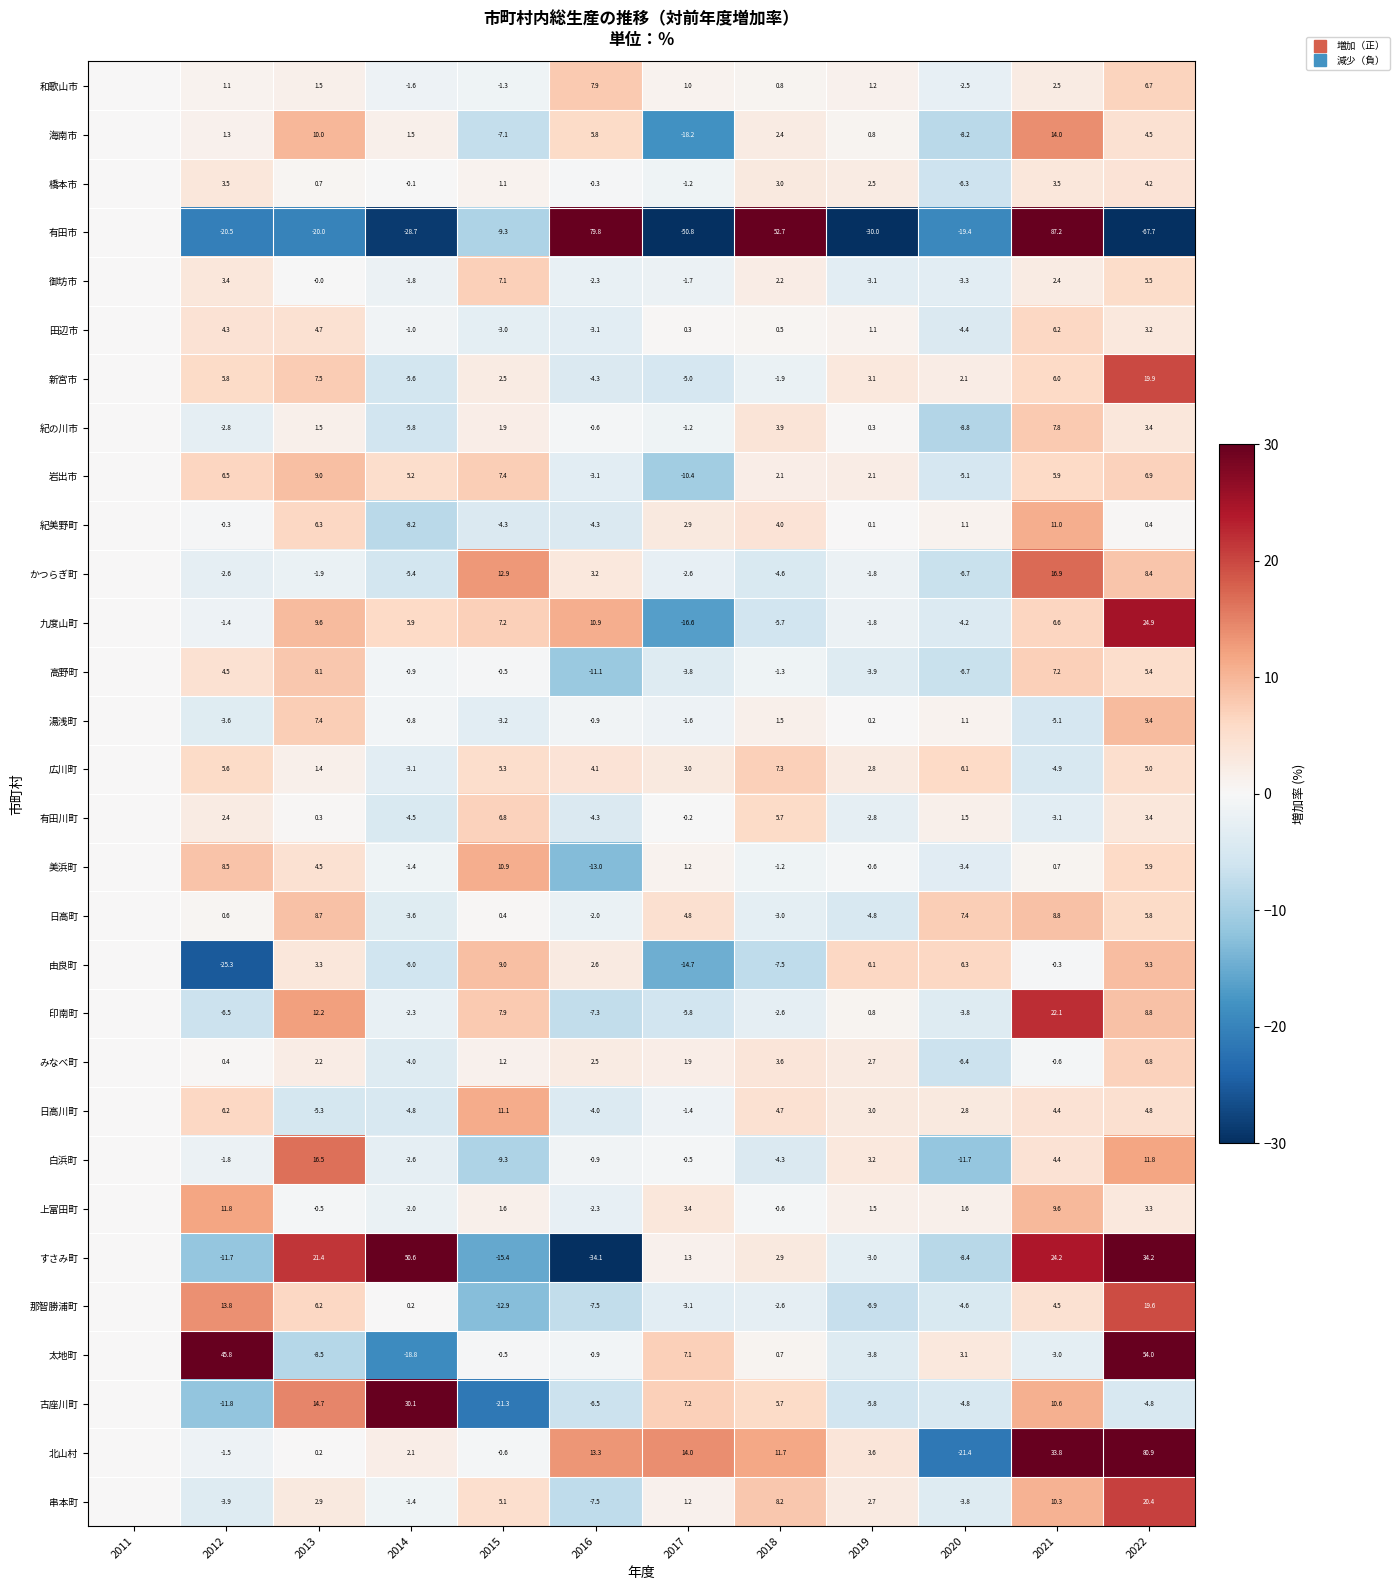

True or false: 古座川町 has a value of 16.3 at 2021.

False